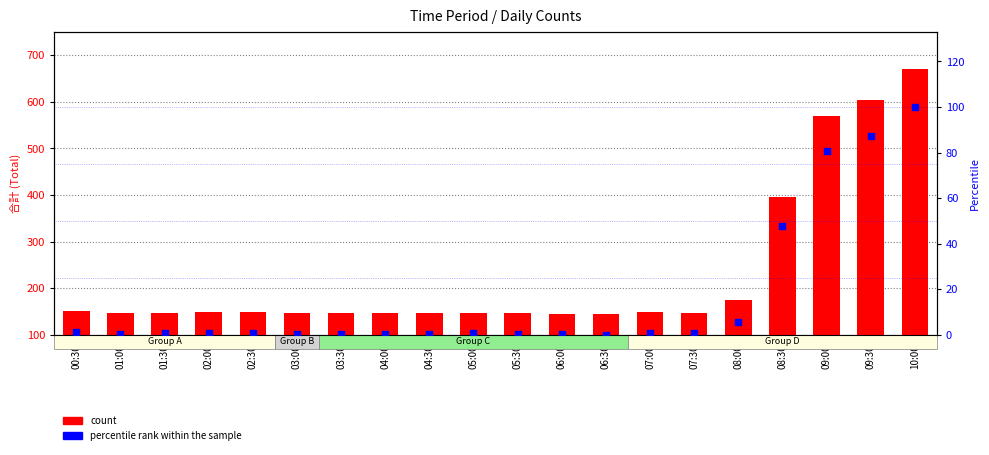

Which series reaches the maximum Y coordinate?

count